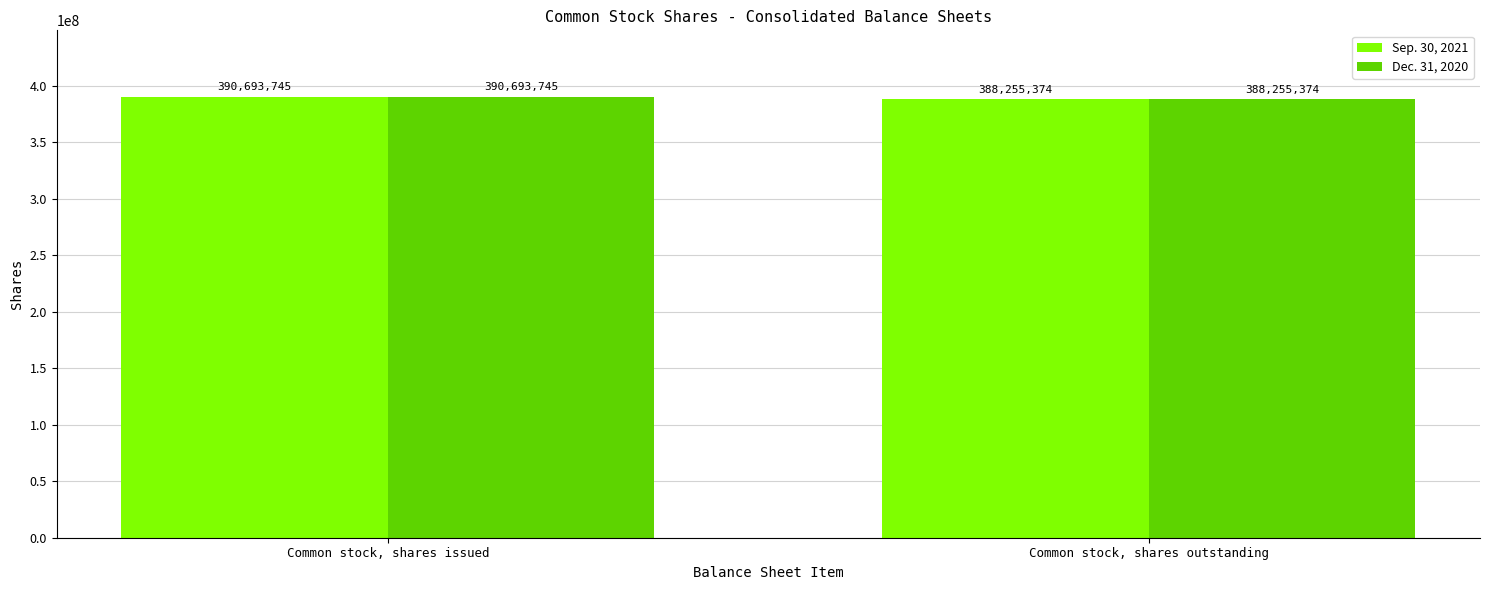

The value of Dec. 31, 2020 at Common stock, shares outstanding is 388255374. True or false?

True